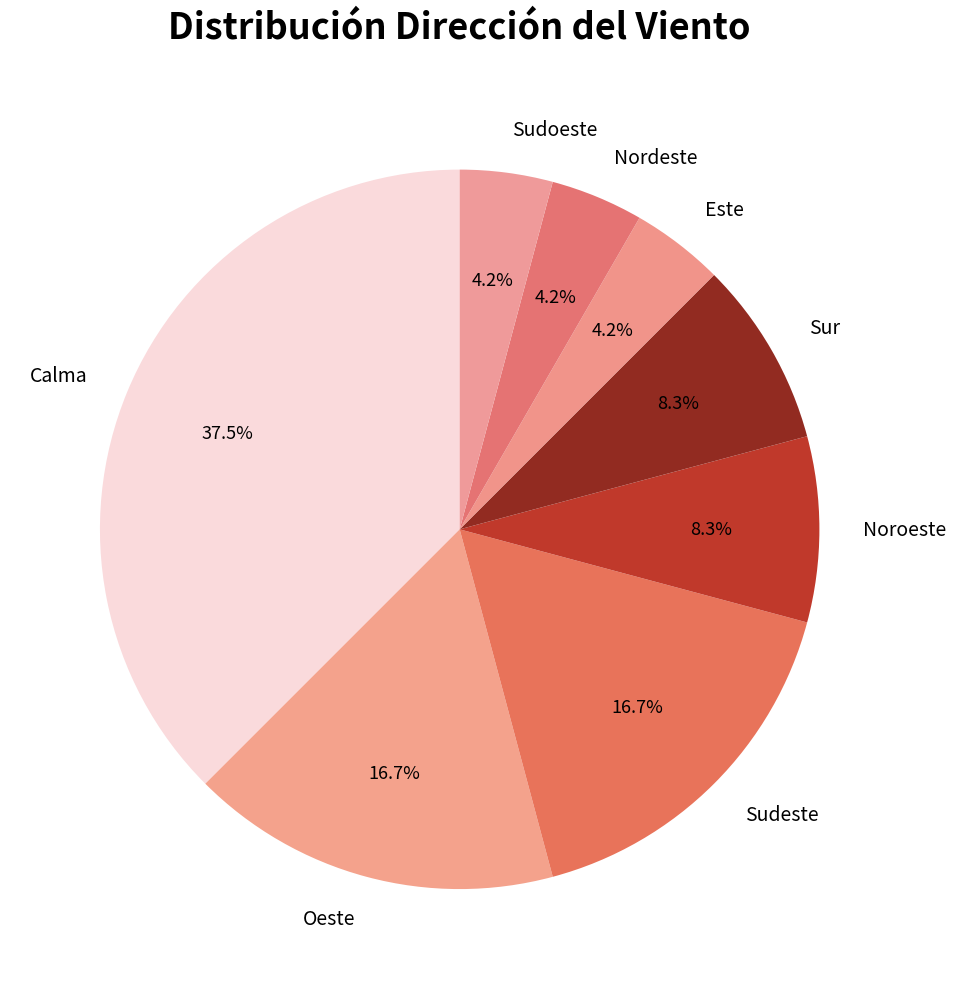

What portion of the pie excludes Sudeste?

83.3%